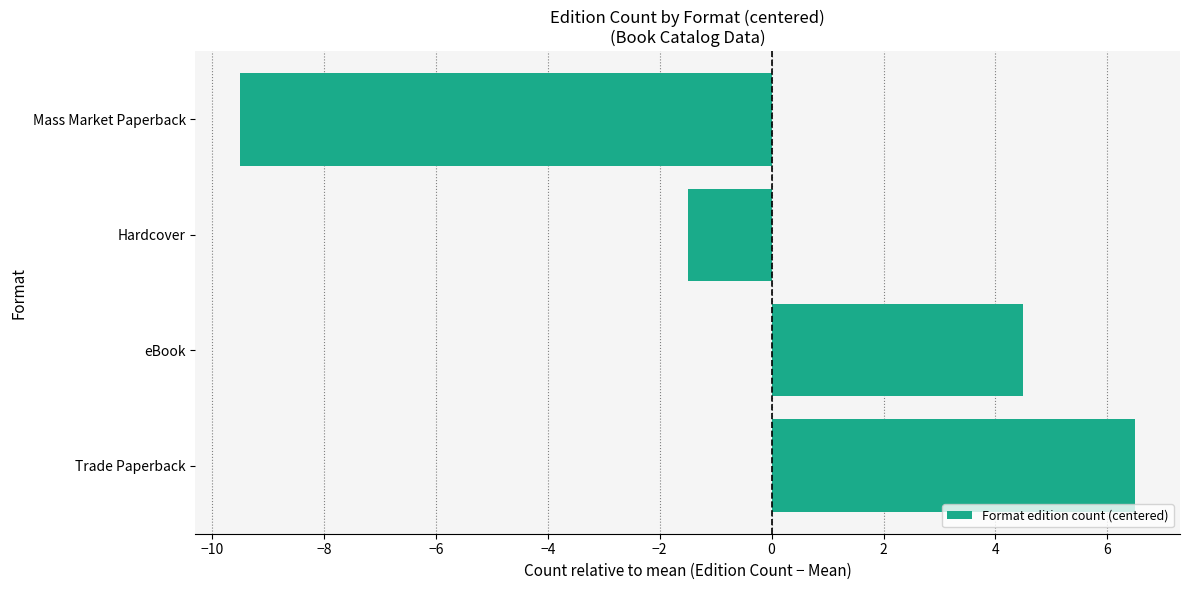

The chart shows a value of -9.5 at Mass Market Paperback. True or false?

True